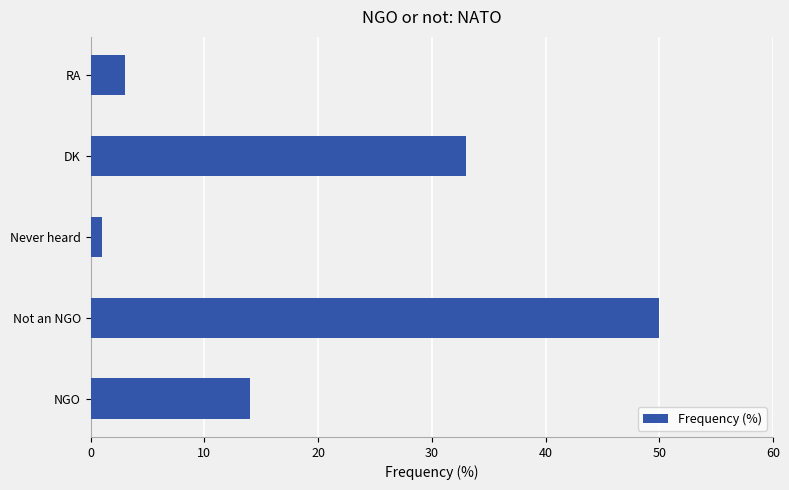

The value at Not an NGO is 78. True or false?

False